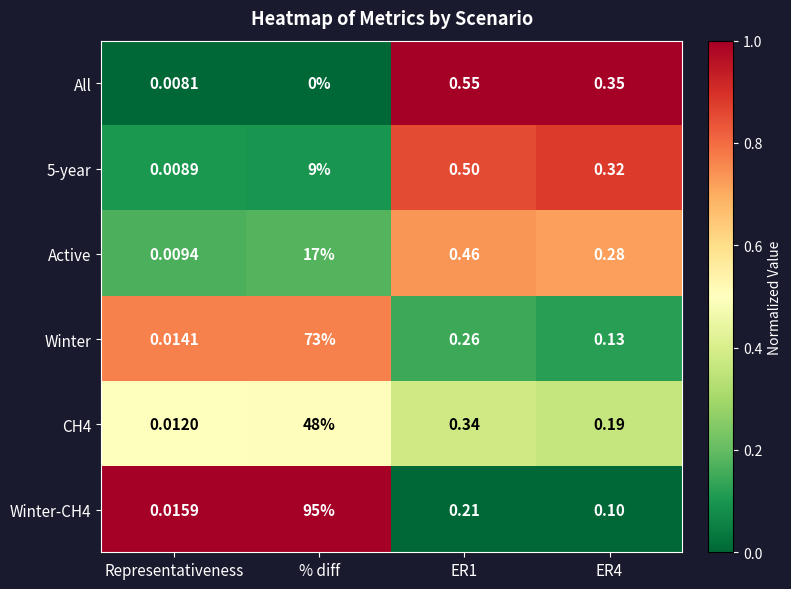

At how many categories does at least one series exceed 0?

4